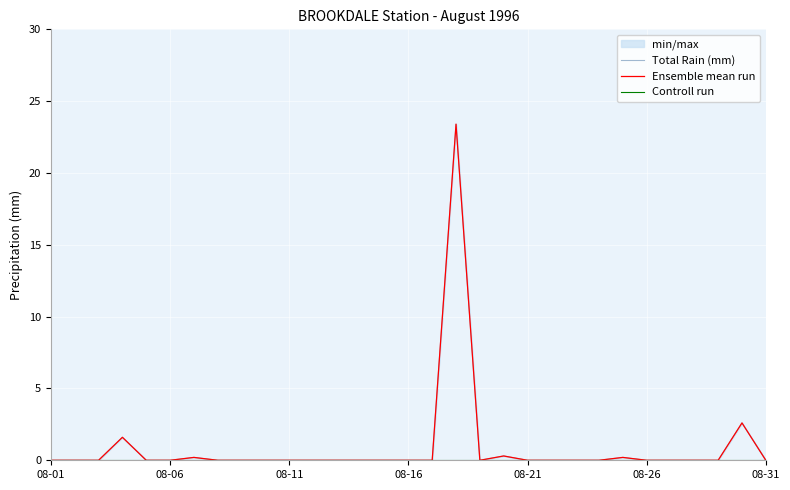

Rank the series by their maximum value, from lowest to highest.

Controll run, Total Rain (mm), Ensemble mean run